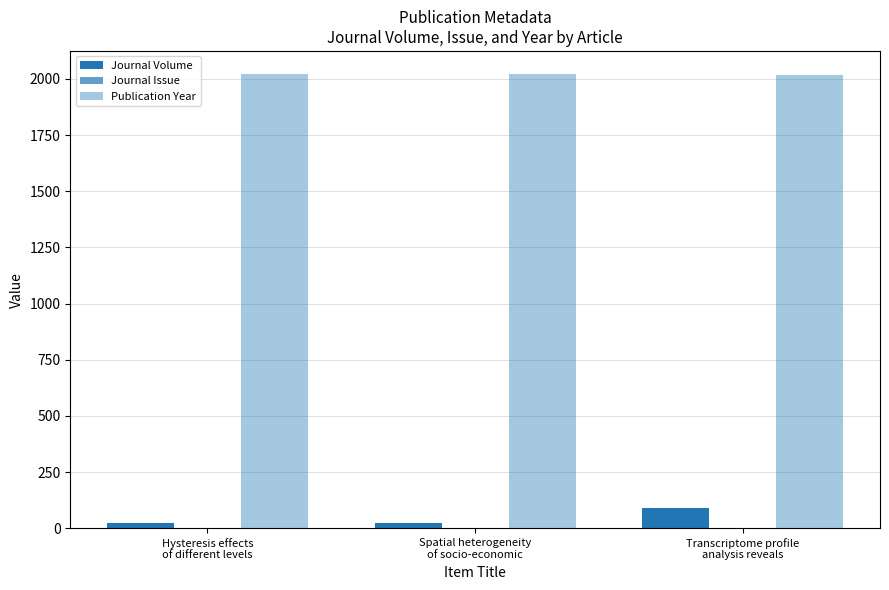

Reading right to left, extract all data points from this chart.

Journal Volume: Transcriptome profile
analysis reveals=92	Spatial heterogeneity
of socio-economic=23	Hysteresis effects
of different levels=23
Journal Issue: Transcriptome profile
analysis reveals=3	Spatial heterogeneity
of socio-economic=1	Hysteresis effects
of different levels=1
Publication Year: Transcriptome profile
analysis reveals=2018	Spatial heterogeneity
of socio-economic=2023	Hysteresis effects
of different levels=2023